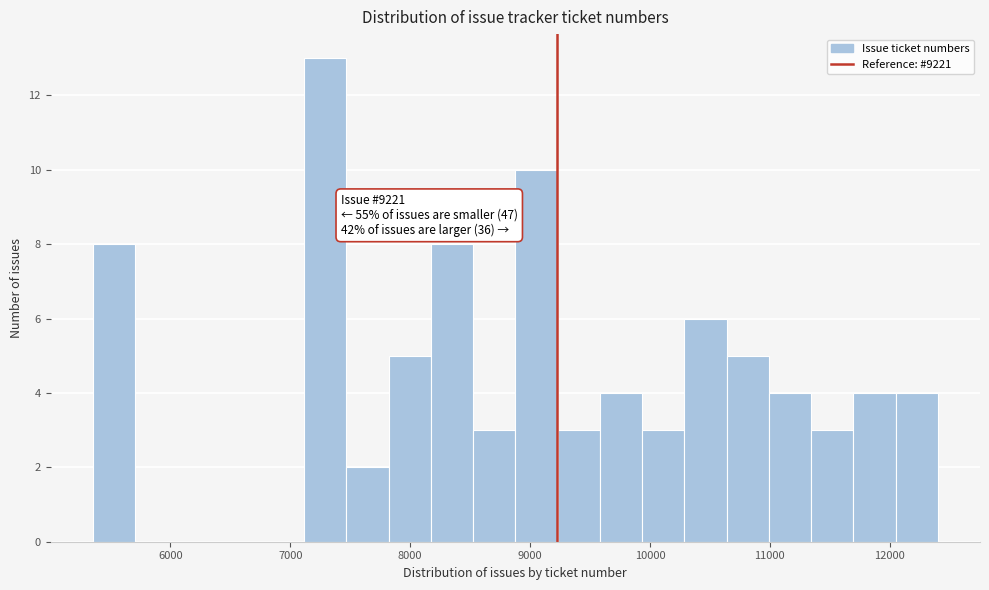

Around what value on the x-axis is the tallest bar? Give the approximate position of its centre, as read against the axis.

7300